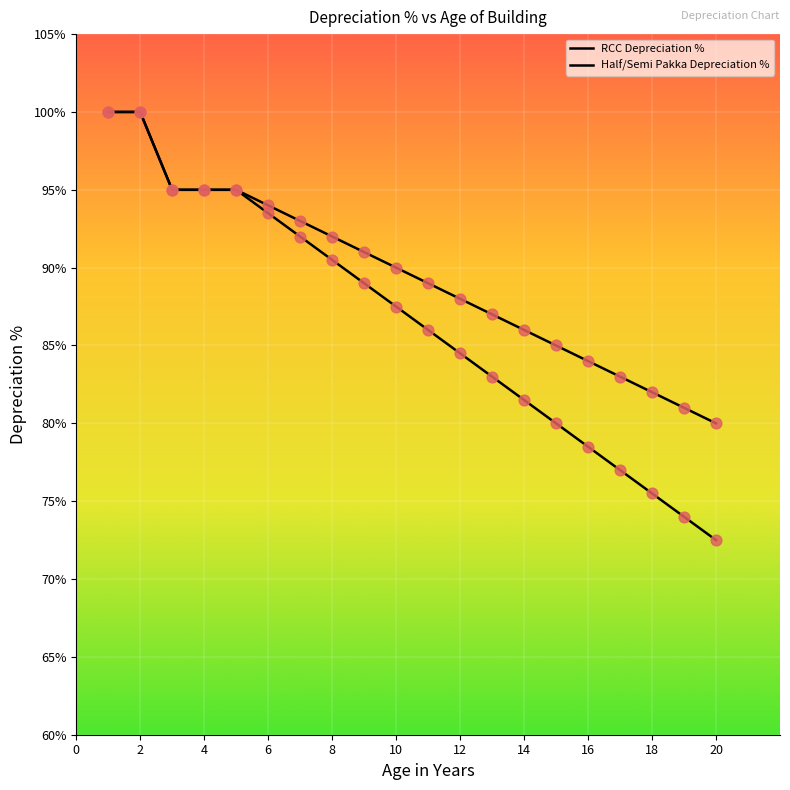

Which series has the largest total across all categories?

RCC Depreciation %